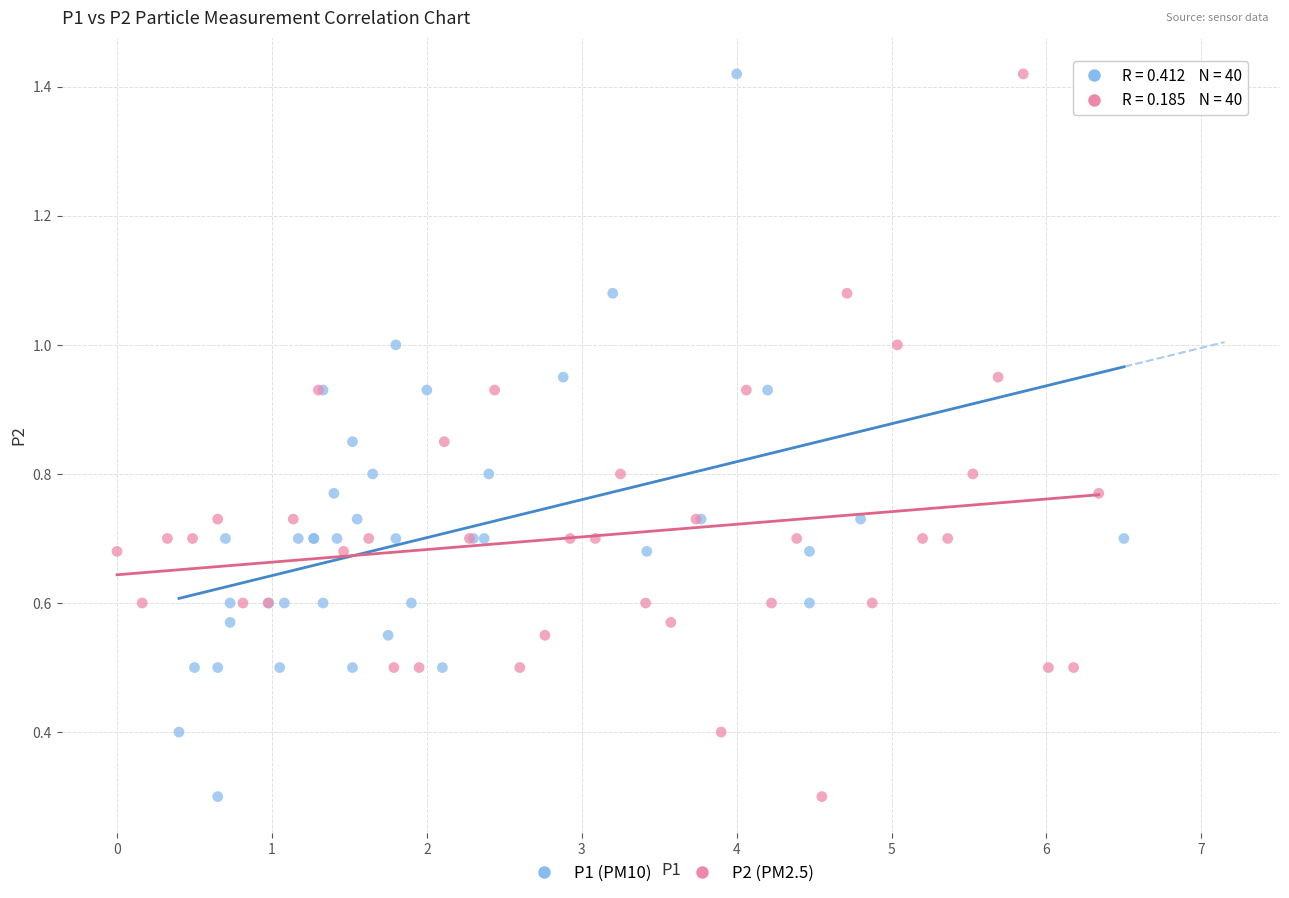

What are all the series names shown in the legend?

P1 (PM10), P2 (PM2.5)